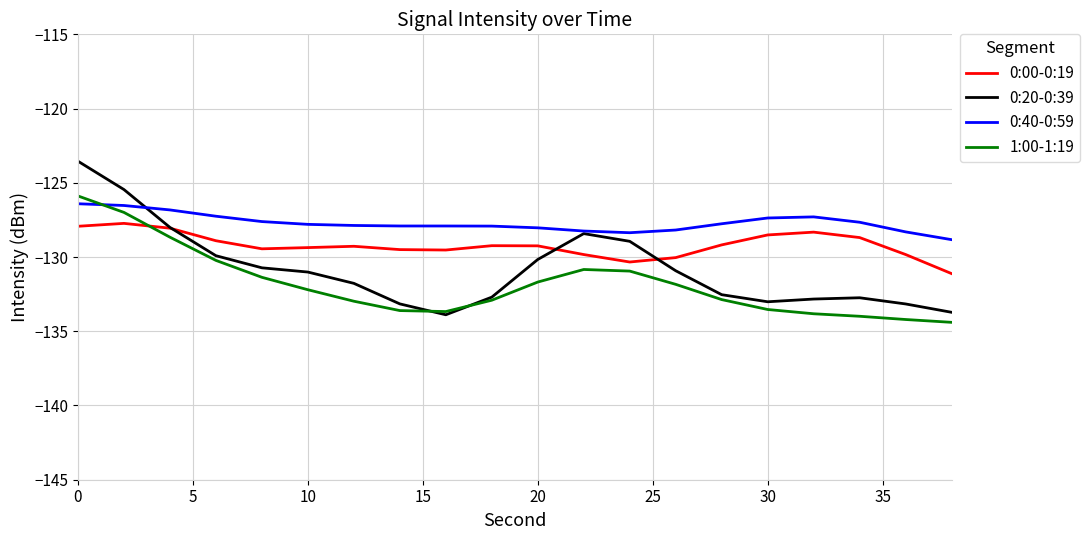

What is the minimum value for 0:20-0:39?

-133.9